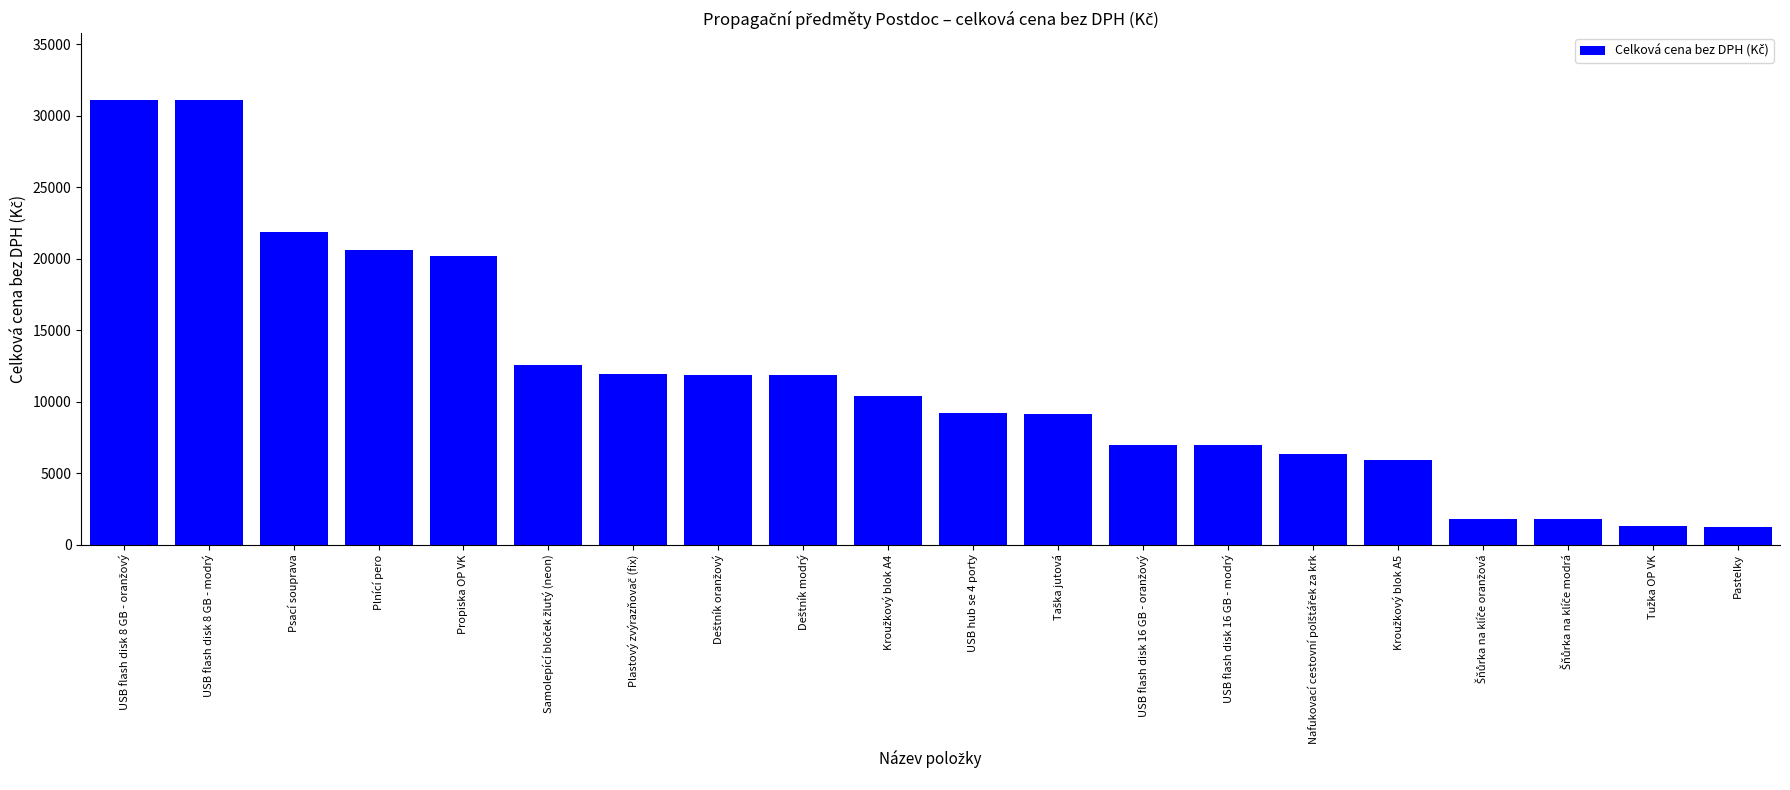

What is the smallest value displayed?

1207.6